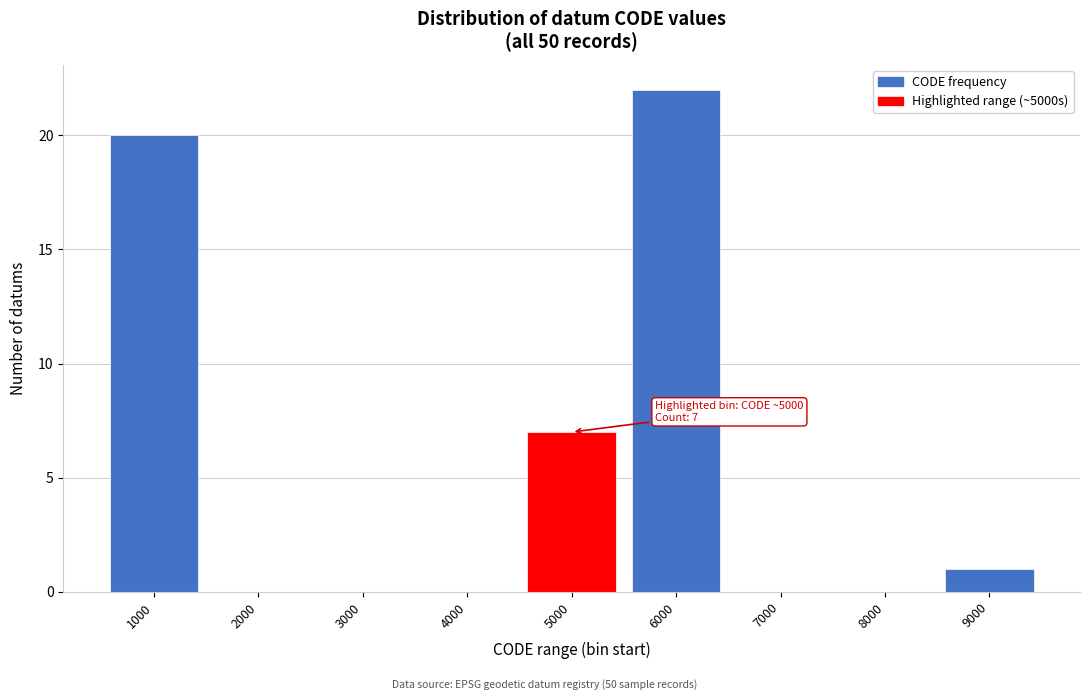

Reading left to right, transcribe all the data shown in this chart.

1000=20	2000=0	3000=0	4000=0	5000=7	6000=22	7000=0	8000=0	9000=1